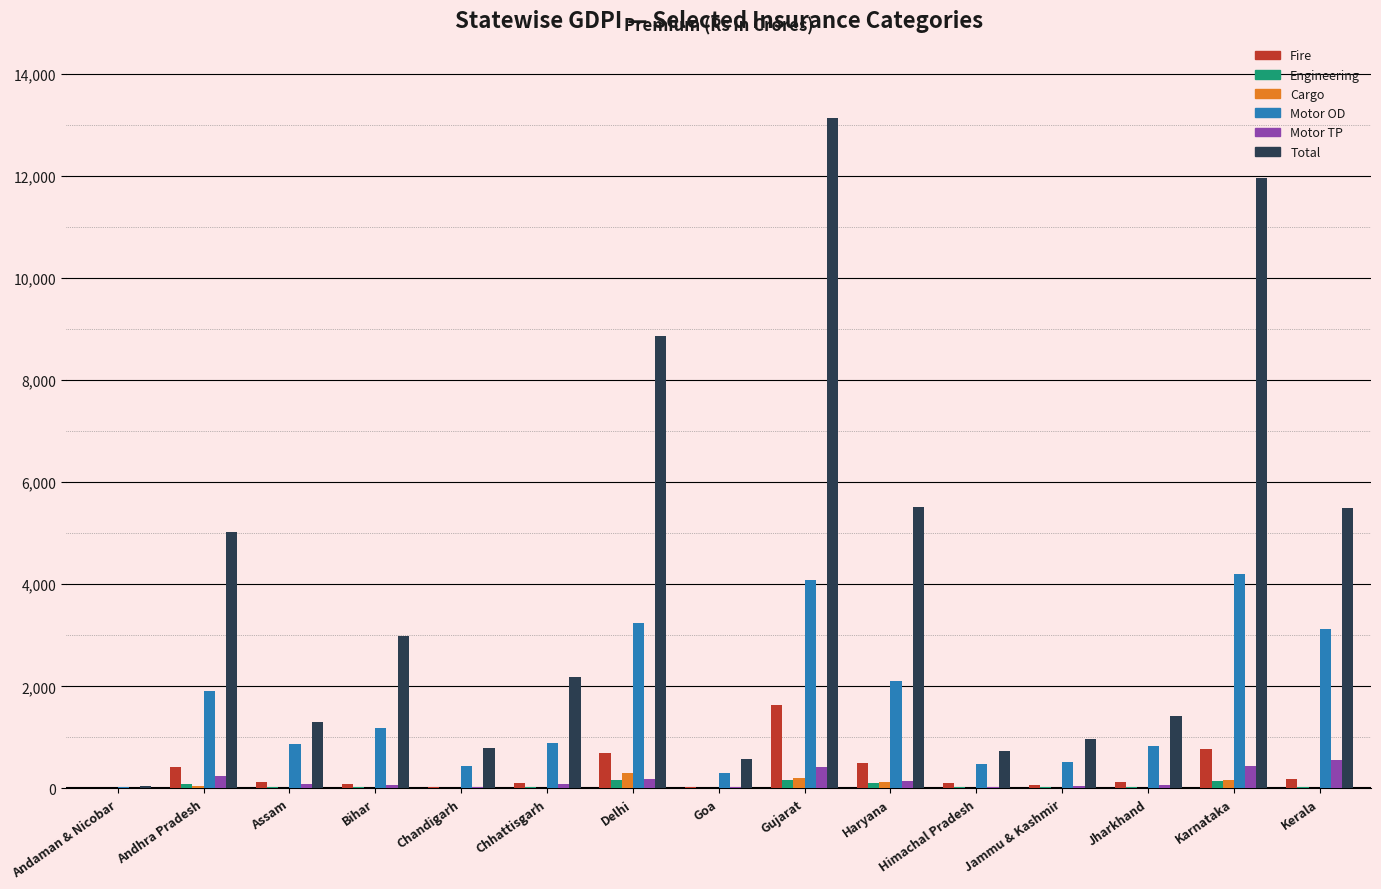

Is the value of Total at Andhra Pradesh greater than the value of Motor TP at Himachal Pradesh?

Yes